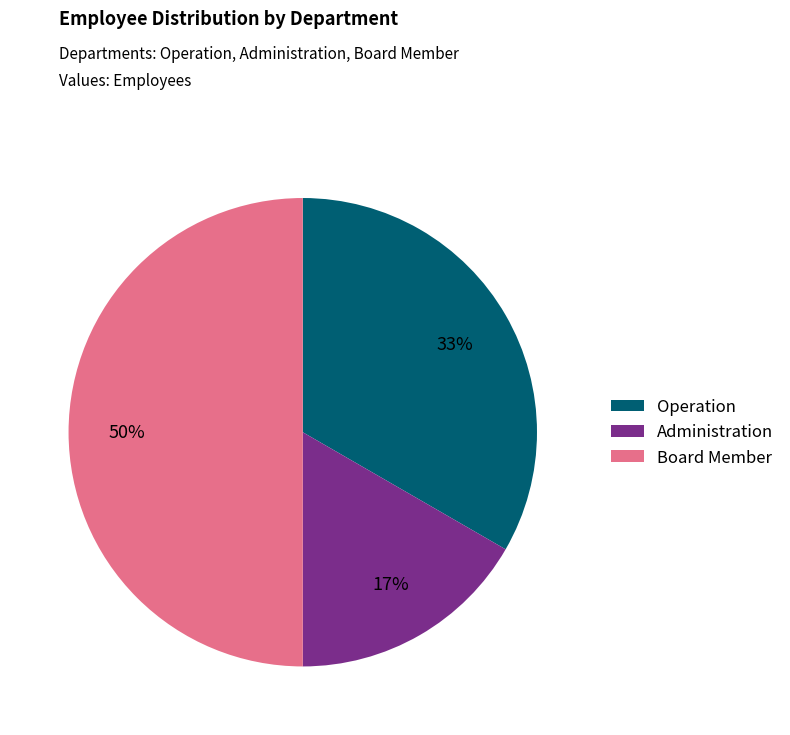

How many segments does this pie chart have?

3